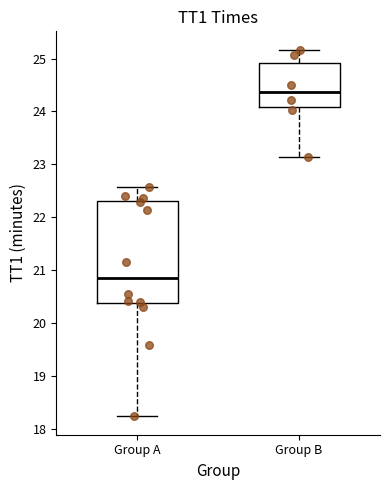

Reading left to right, read every box against the y-axis: the position of its median line, the range the box covers, and the ends of its whiskers. The values are not printed on the chart, so give them approximately, as read against the axis.

Group A: median 20.9, box 20.4 to 22.3, whiskers 18.2 to 22.6
Group B: median 24.4, box 24.1 to 24.9, whiskers 23.1 to 25.2